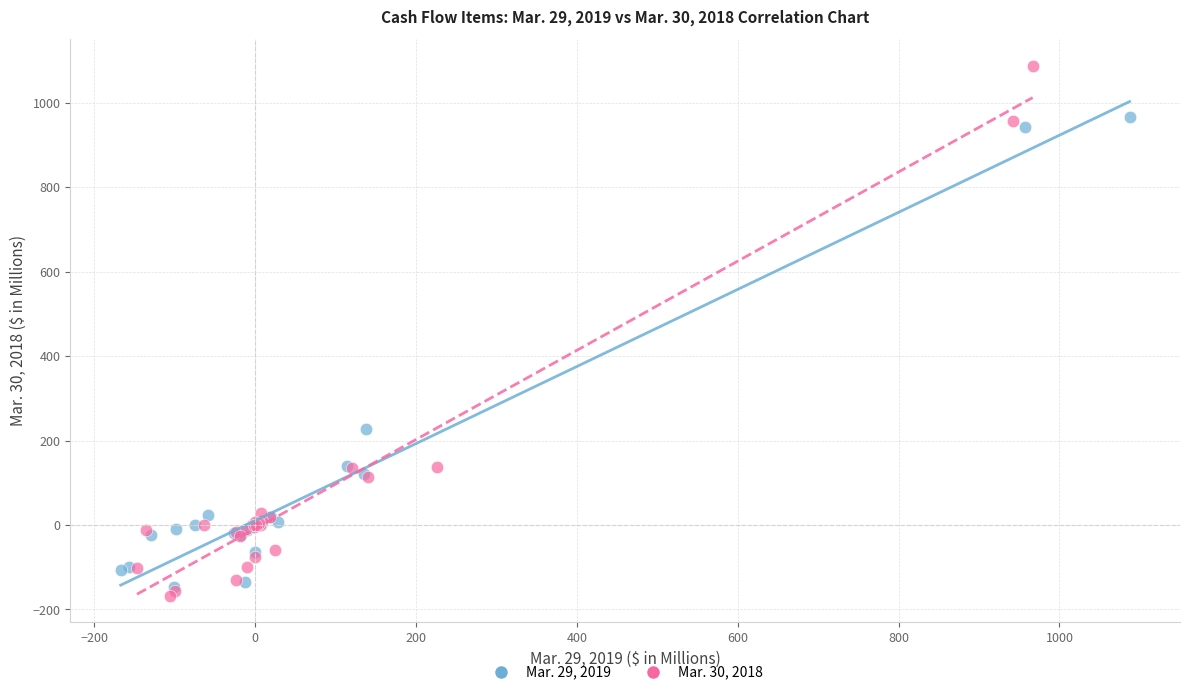

Which series contains the highest Y value?

Mar. 30, 2018